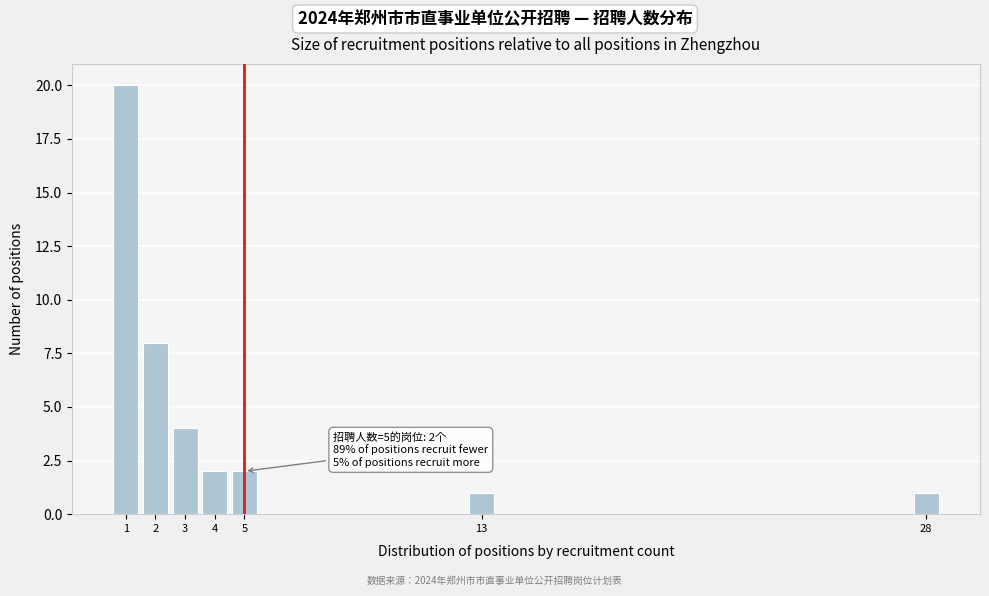

Reading left to right, extract all data points from this chart.

1=20	2=8	3=4	4=2	5=2	13=1	28=1